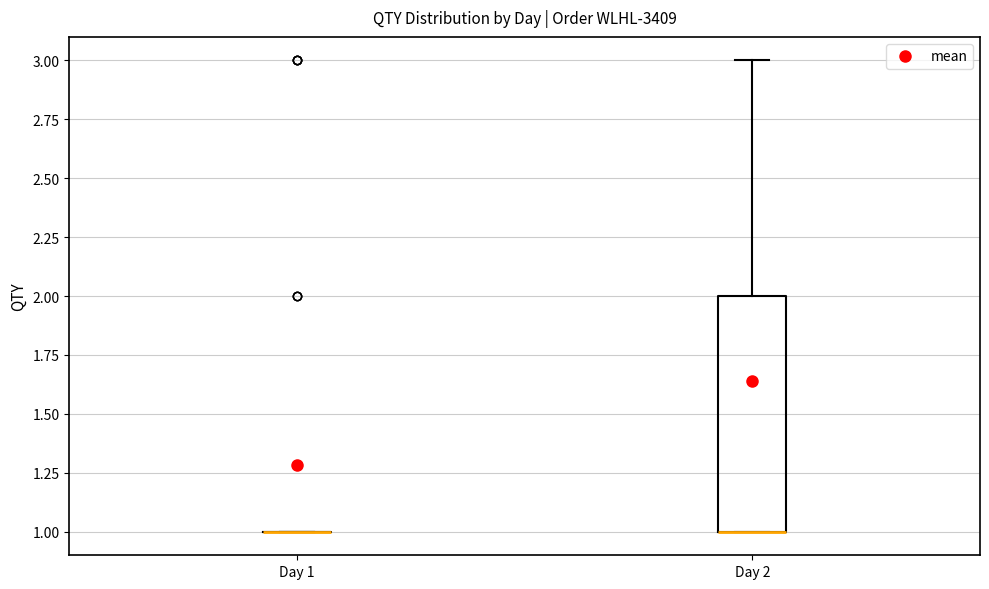

Reading left to right, transcribe this box plot: for each box, give where its median line is, the range the box spans, and where its two whiskers end, as read against the y-axis. The values are not printed on the chart, so give them approximately, as read against the axis.

Day 1: box collapsed to a line at 1, whiskers 1 to 1
Day 2: median 1 (drawn on the box's lower edge), box 1 to 2, whiskers 1 to 3